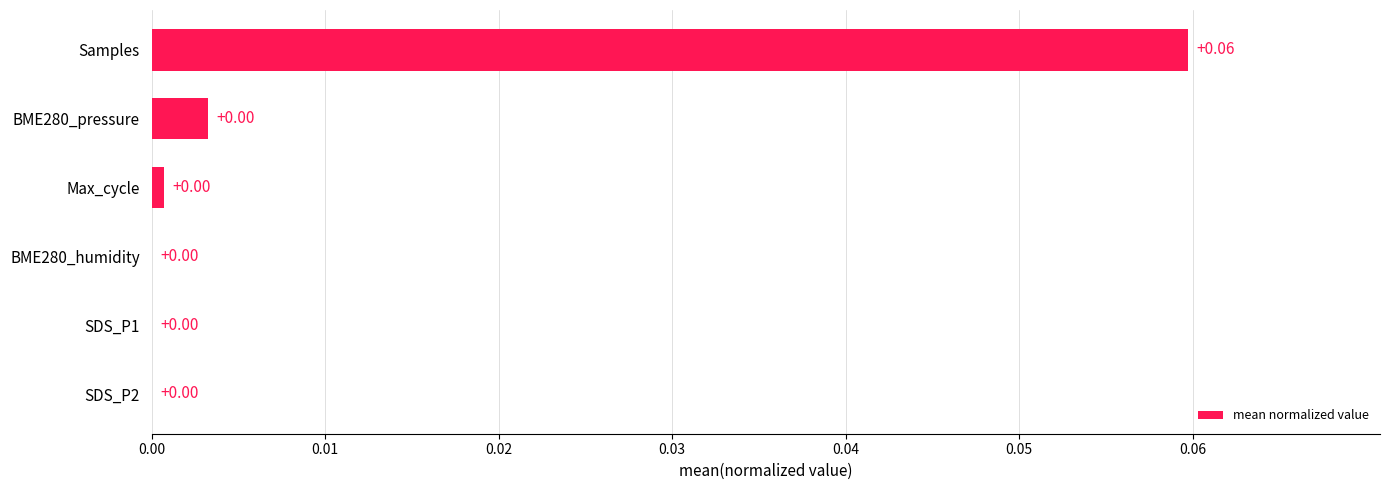

Which category has the highest value across all series?

Samples